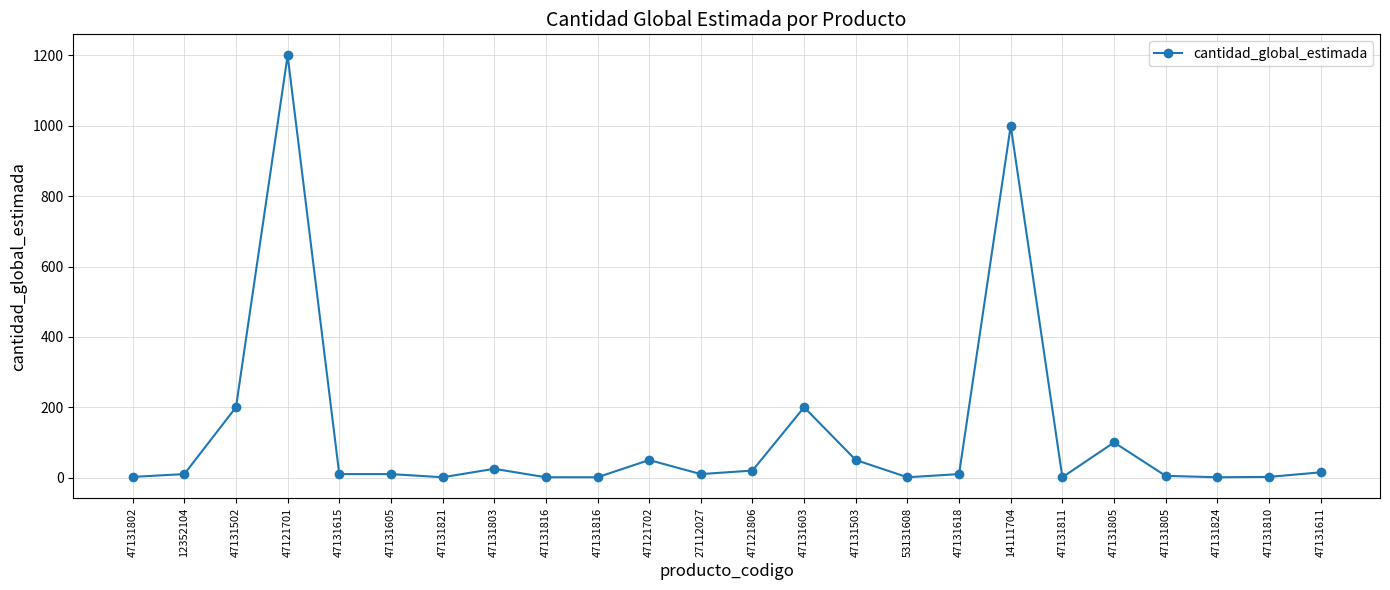

List the labels in order of value, largest first.

47121701, 14111704, 47131502, 47131603, 47131805, 47121702, 47131503, 47131803, 47121806, 47131611, 12352104, 47131615, 47131605, 27112027, 47131618, 47131805, 47131802, 47131810, 47131821, 47131816, 47131816, 53131608, 47131811, 47131824